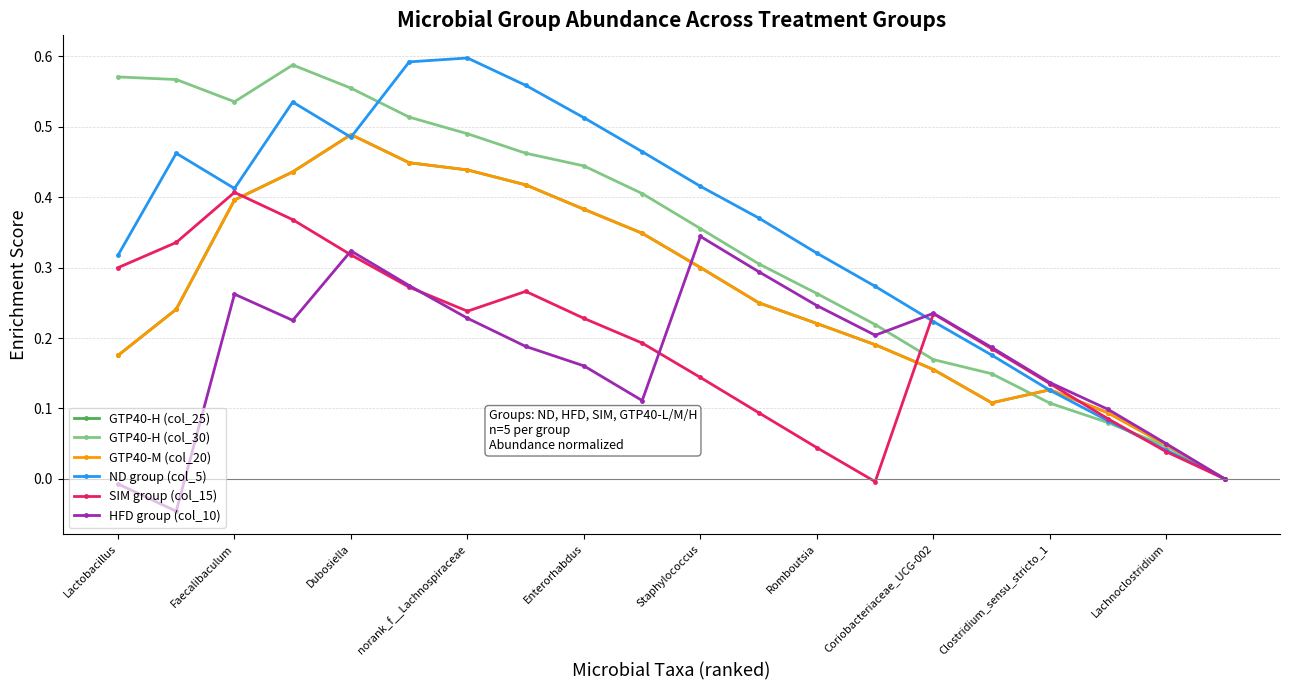

How many interior local valleys does the SIM group (col_15) series have?

2